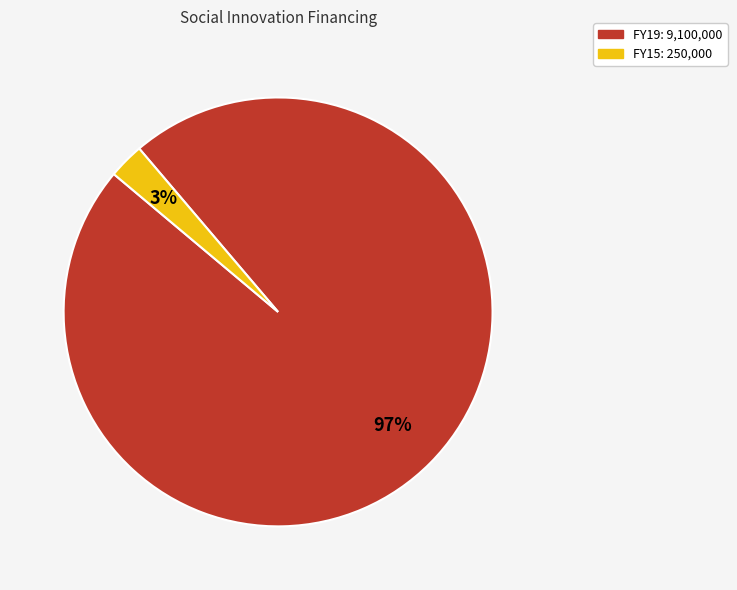

To the nearest percent, what is the average slice percentage?

50%